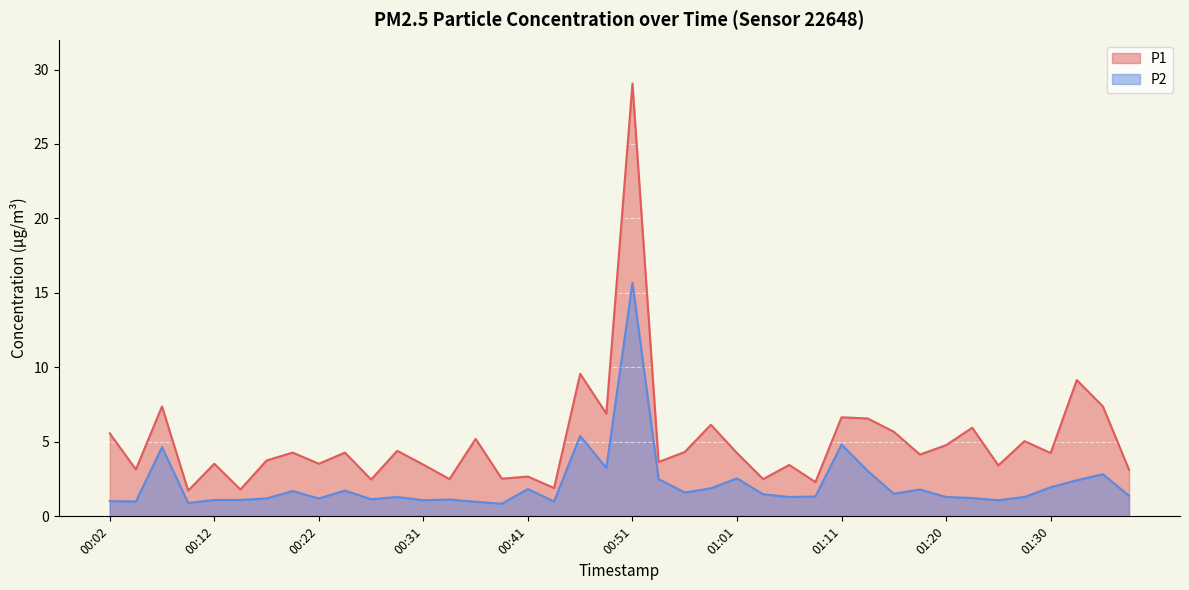

In P2, how many points are higher than both neighbors (excluding endpoints)?

12